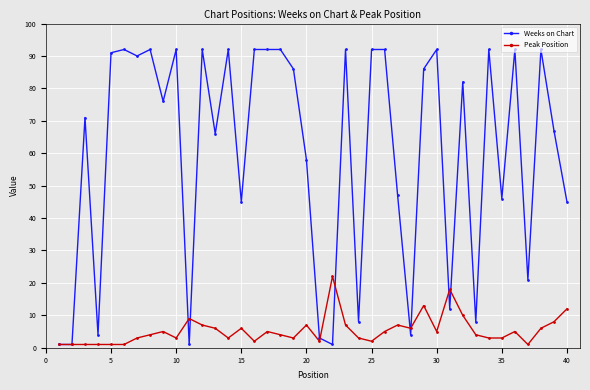

How many data points in Weeks on Chart are less than 82?

20